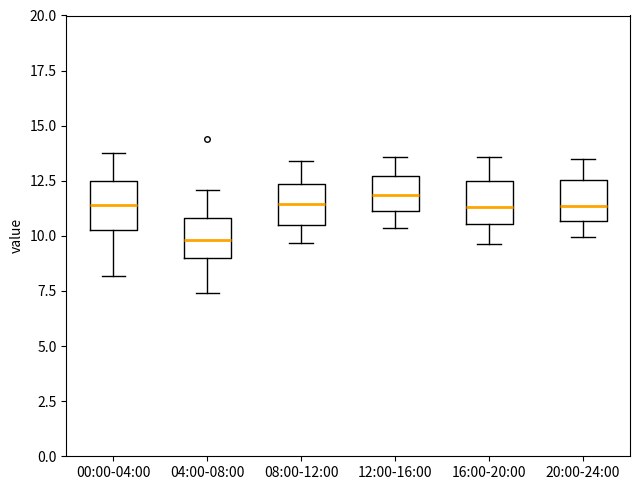

Reading left to right, transcribe this box plot: for each box, give where its median line is, the range the box spans, and where its two whiskers end, as read against the y-axis. The values are not printed on the chart, so give them approximately, as read against the axis.

00:00-04:00: median 11.5, box 10.5 to 12.5, whiskers 8.0 to 14.0
04:00-08:00: median 10.0, box 9.0 to 11.0, whiskers 7.5 to 12.0
08:00-12:00: median 11.5, box 10.5 to 12.5, whiskers 9.5 to 13.5
12:00-16:00: median 12.0, box 11.0 to 12.5, whiskers 10.5 to 13.5
16:00-20:00: median 11.5, box 10.5 to 12.5, whiskers 9.5 to 13.5
20:00-24:00: median 11.5, box 10.5 to 12.5, whiskers 10.0 to 13.5